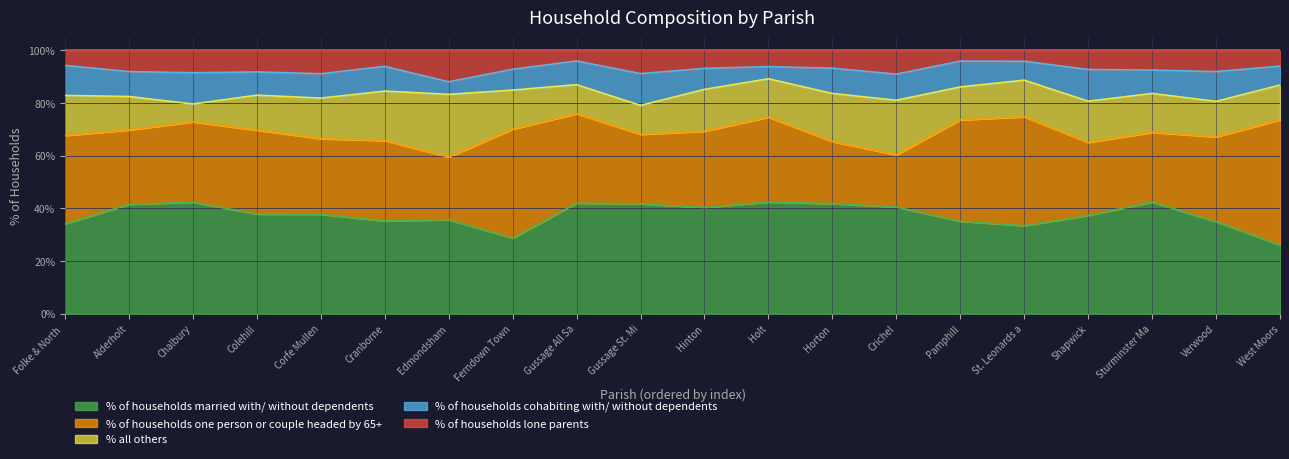

How many intersections are there between % of households lone parents and % all others?

2